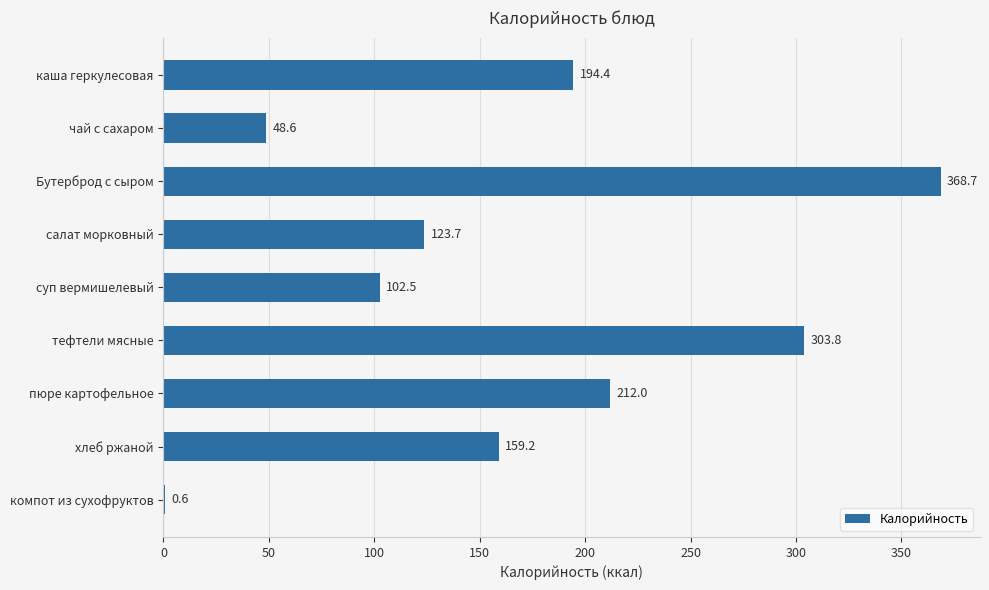

Is it true that the value at каша геркулесовая is 194.4?

True